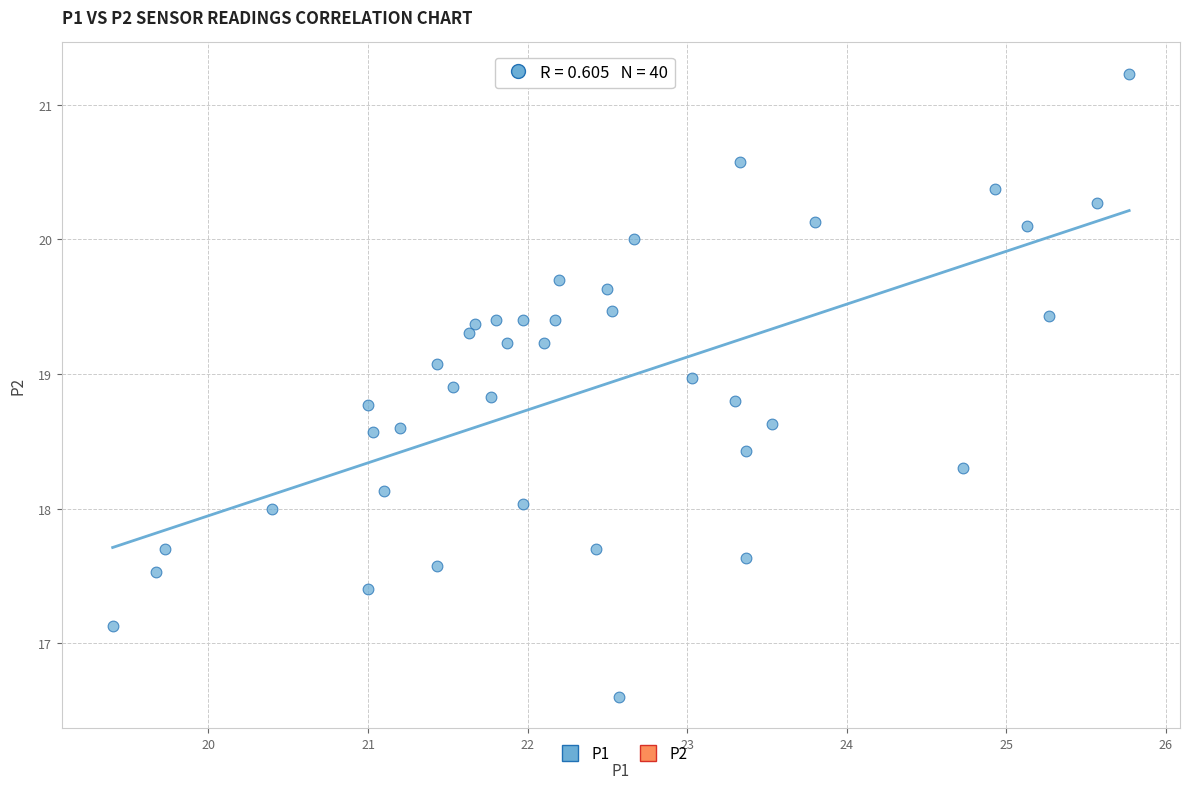

Count the number of points in this scatter plot.

40